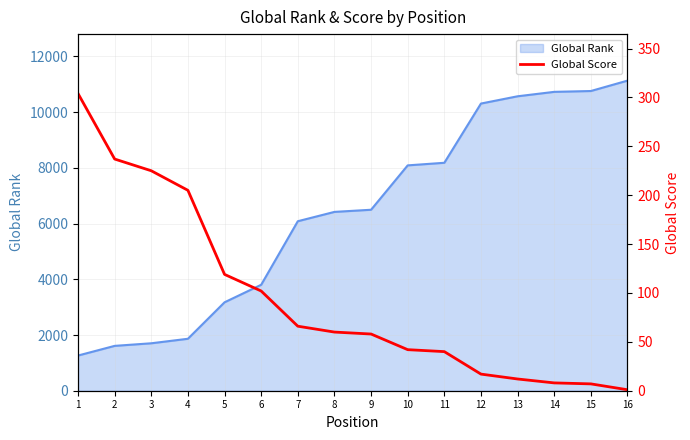

Where is the data nearest to the value 152?

5